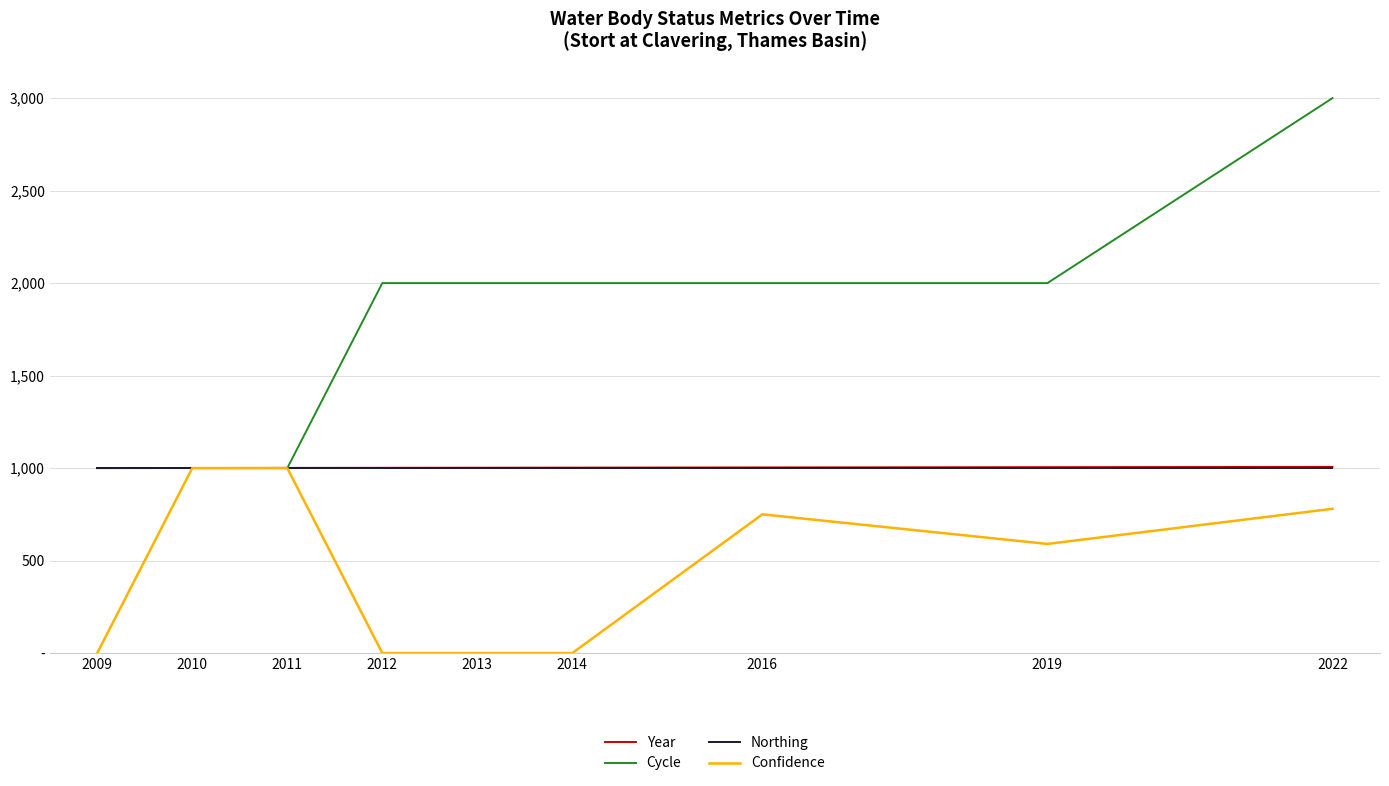

Is the value of Northing at 2010 greater than the value of Confidence at 2016?

Yes